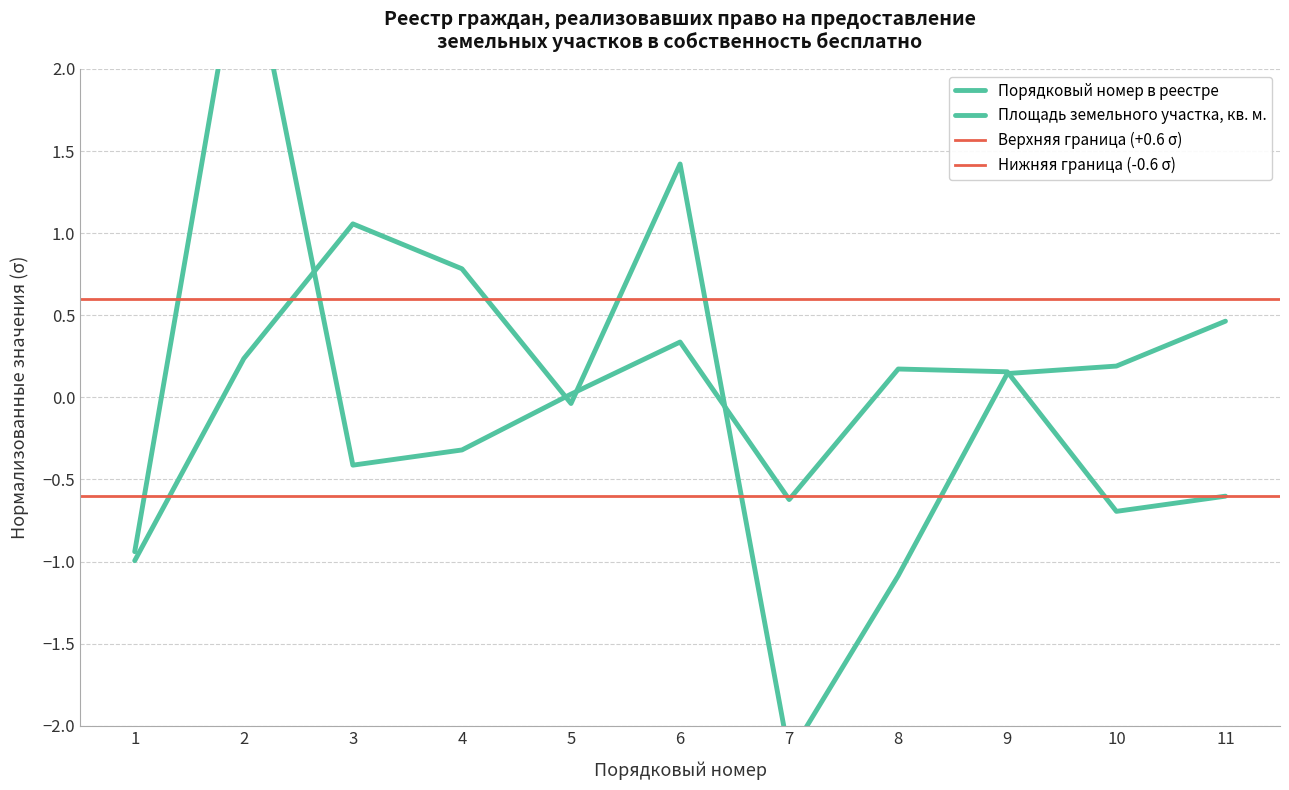

List the series in order of their overall mean, highest first.

Порядковый номер в реестре, Площадь земельного участка, кв. м.